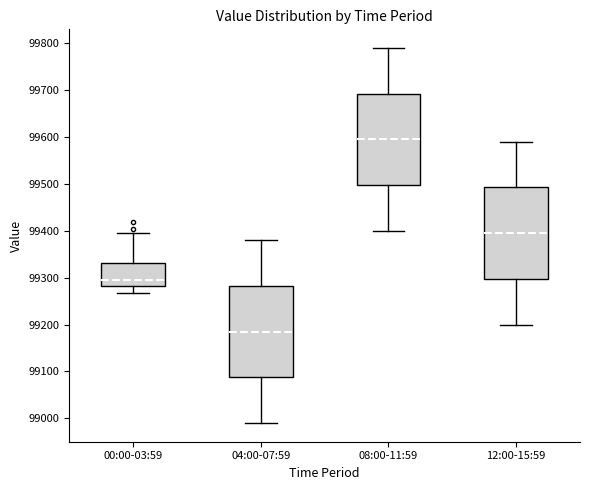

Reading left to right, transcribe this box plot: for each box, give where its median line is, the range the box spans, and where its two whiskers end, as read against the y-axis. The values are not printed on the chart, so give them approximately, as read against the axis.

00:00-03:59: median 99300, box 99280 to 99330, whiskers 99270 to 99390
04:00-07:59: median 99190, box 99090 to 99280, whiskers 98990 to 99380
08:00-11:59: median 99600, box 99500 to 99690, whiskers 99400 to 99790
12:00-15:59: median 99400, box 99300 to 99490, whiskers 99200 to 99590